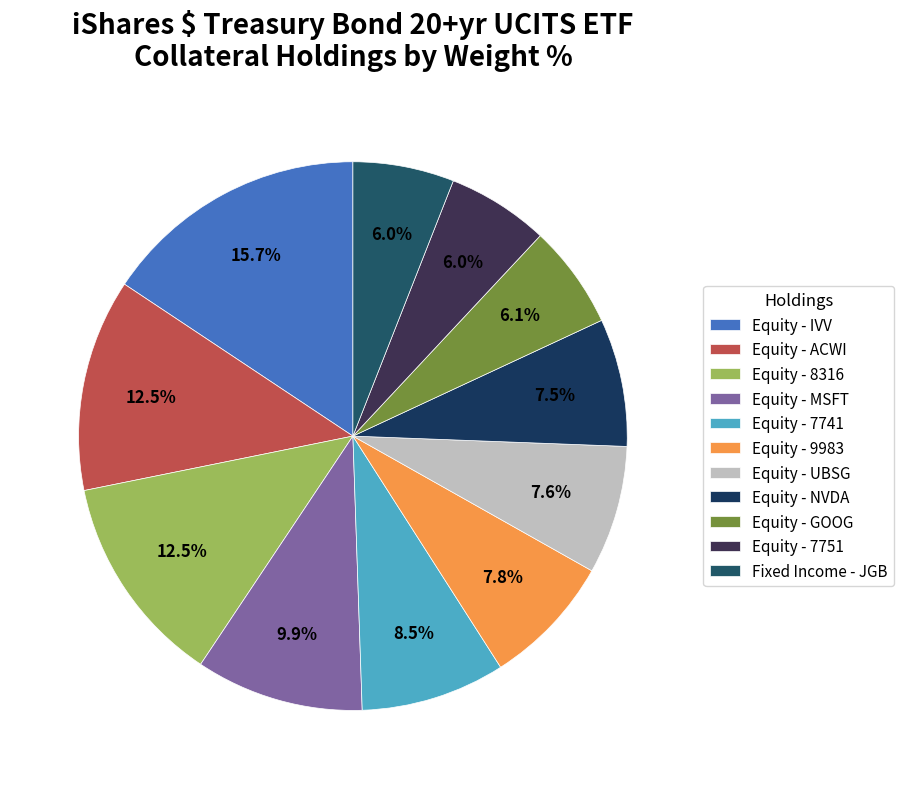

What is the total percentage of Equity - 7751 and Equity - GOOG?

12.1%